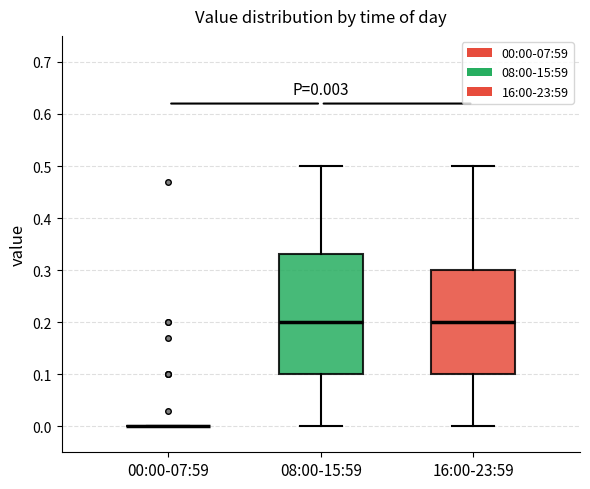

Comparing the boxes themselves (not the whiskers), which one is the tallest?

08:00-15:59